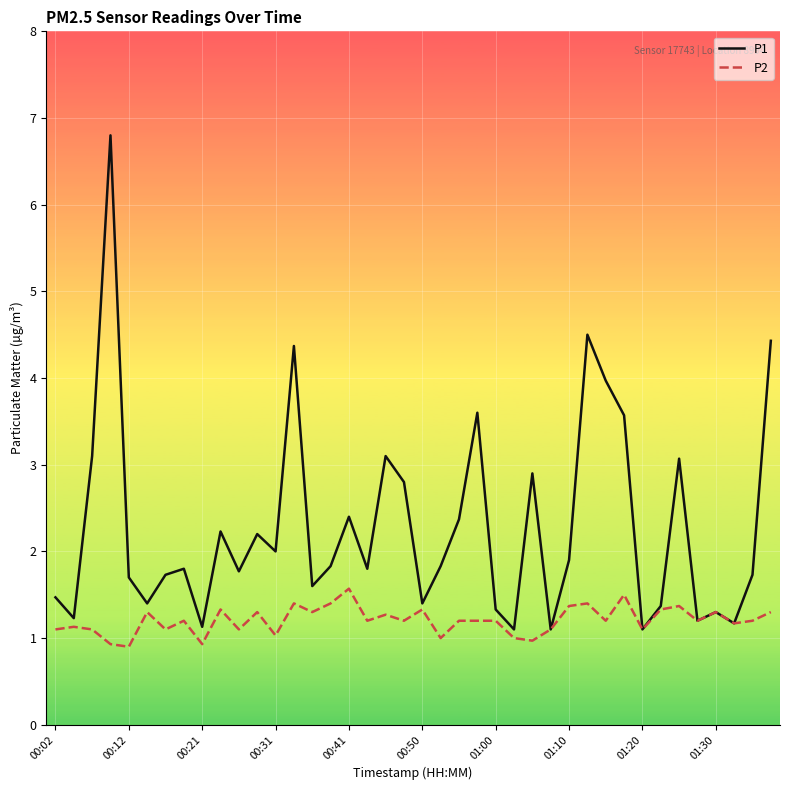

Which series has the widest spread of values?

P1